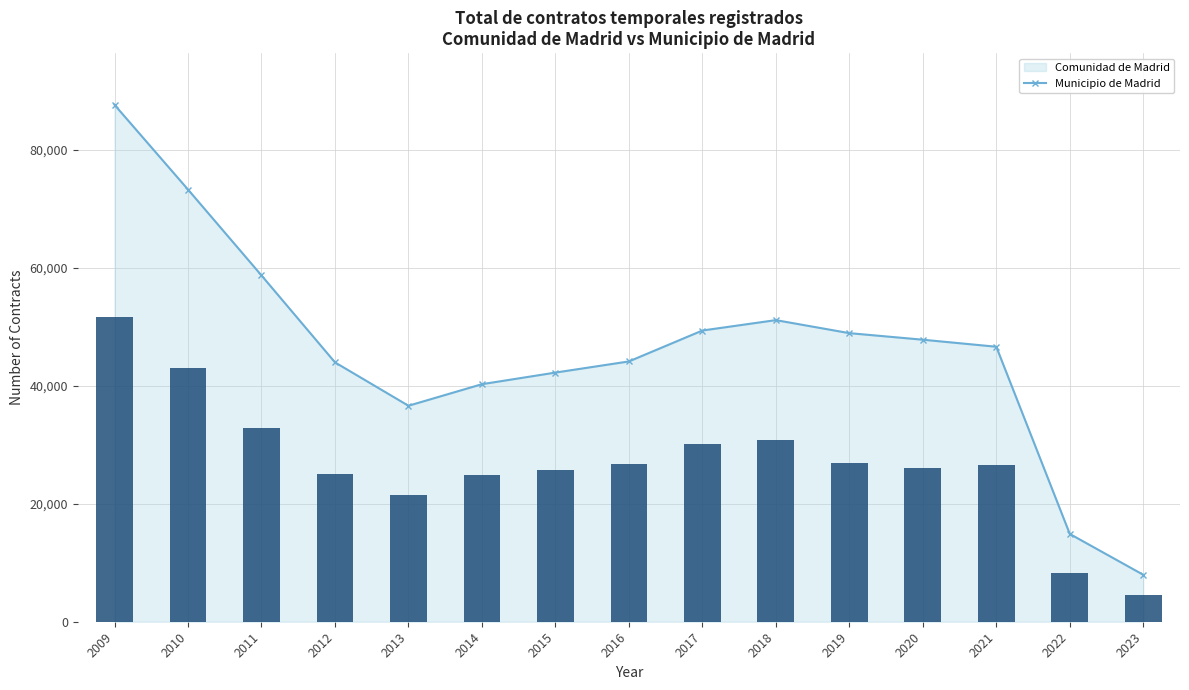

What is the value of the Comunidad de Madrid (line) bar at the 9th from the left?

49384